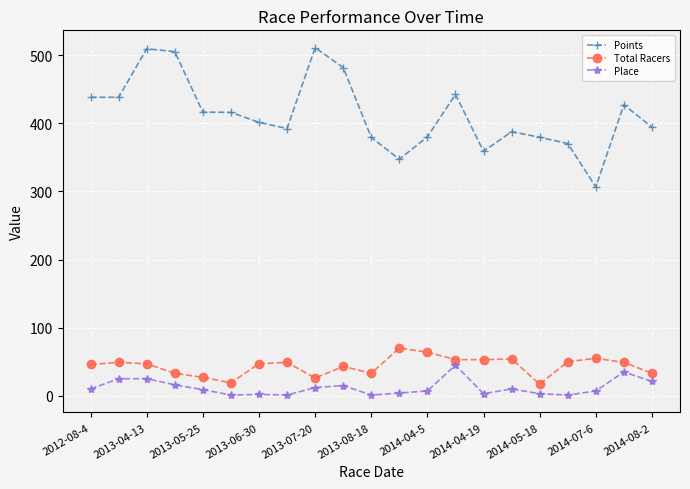

What is the value of the Points point at the 7th from the left?

401.4